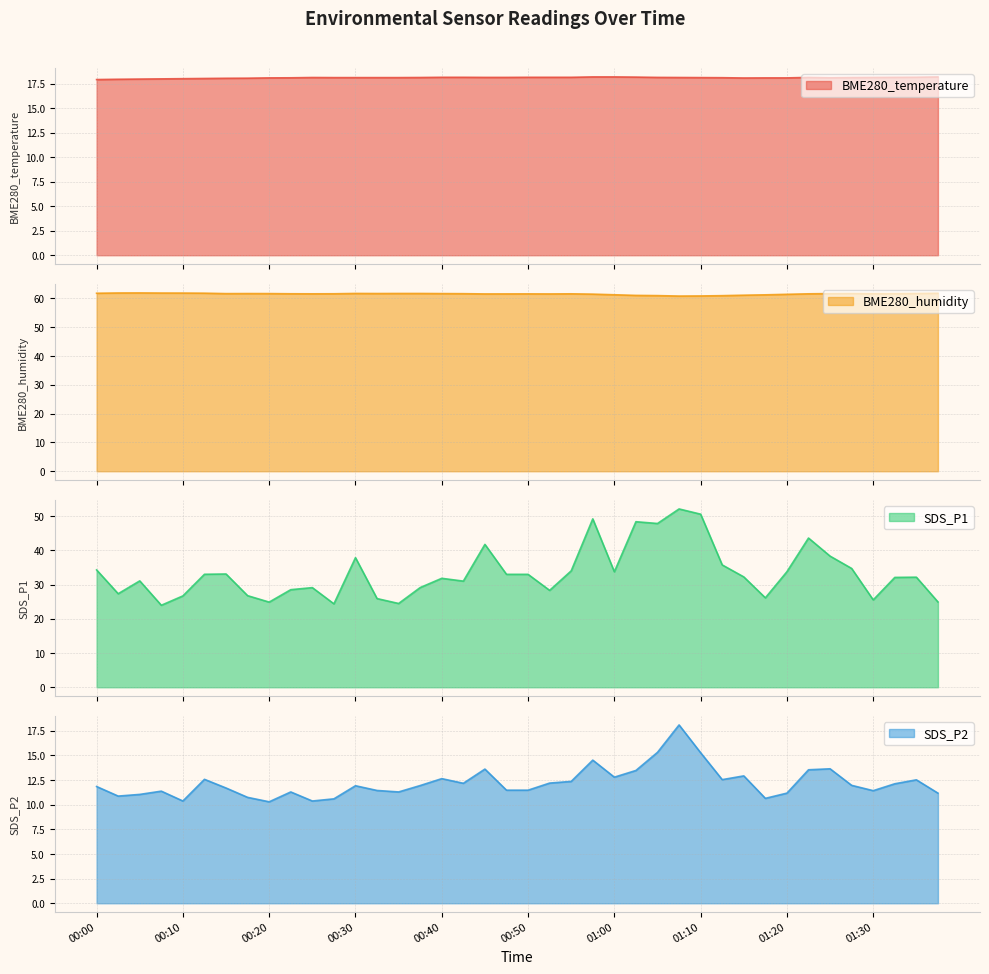

What is the difference between the maximum and minimum values in the SDS_P2 series?

7.8